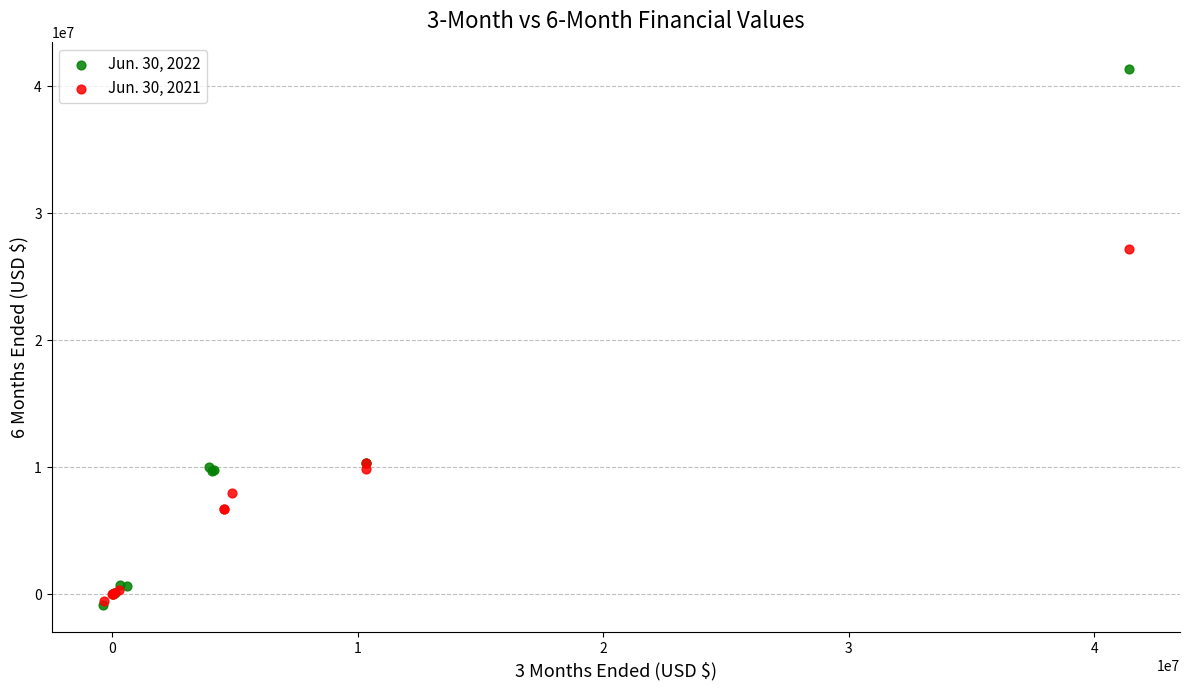

Which series contains the highest Y value?

Jun. 30, 2022